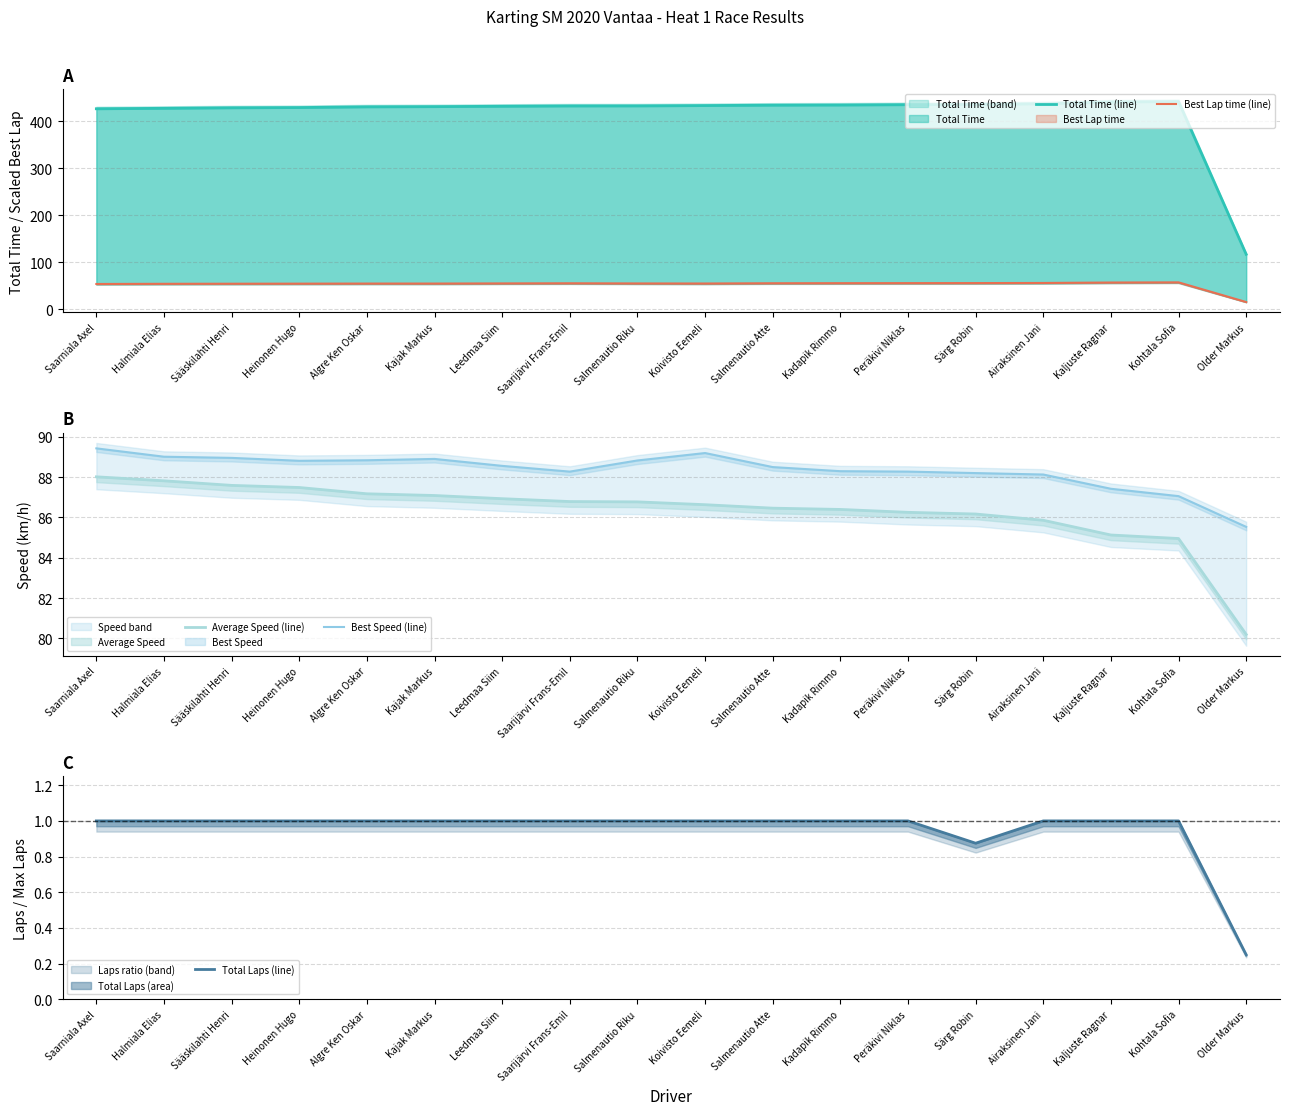

Rank the series by their maximum value, from lowest to highest.

Total Laps (line), Best Lap time (line), Average Speed (line), Best Speed (line), Total Time (line)